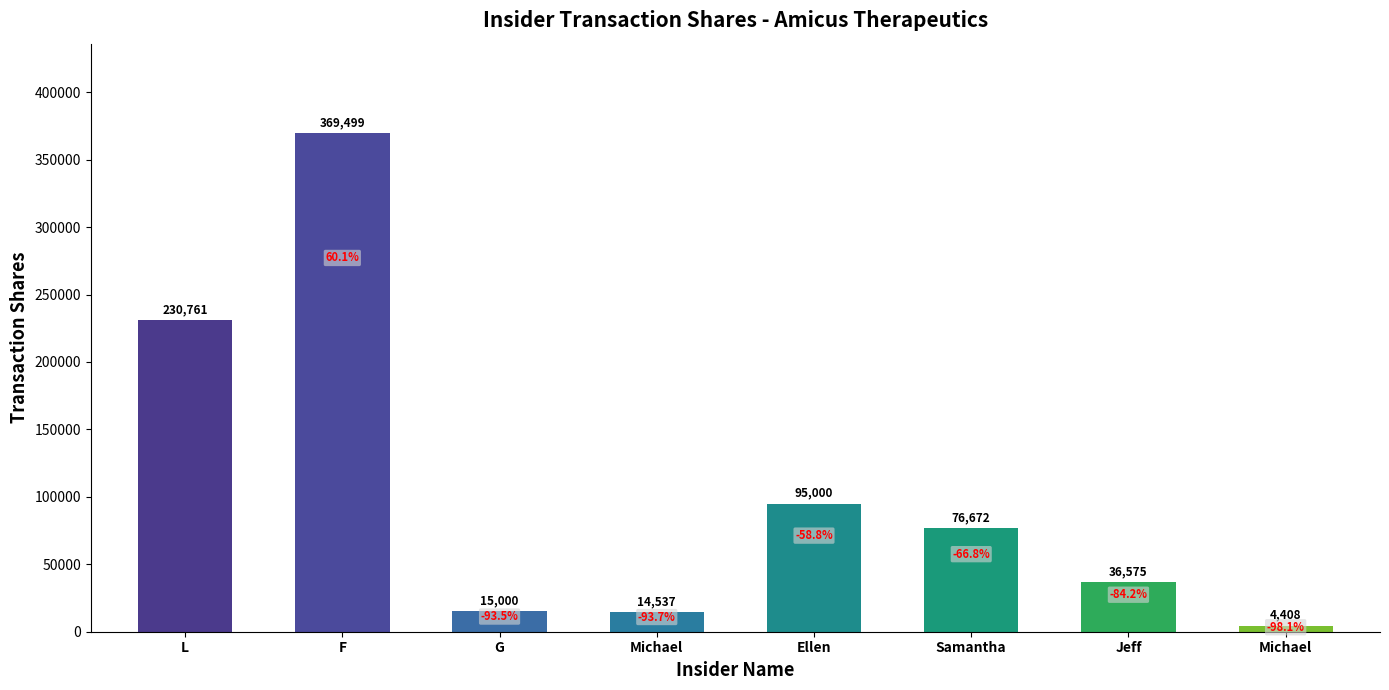

What is the label of the 7th bar from the right?

F